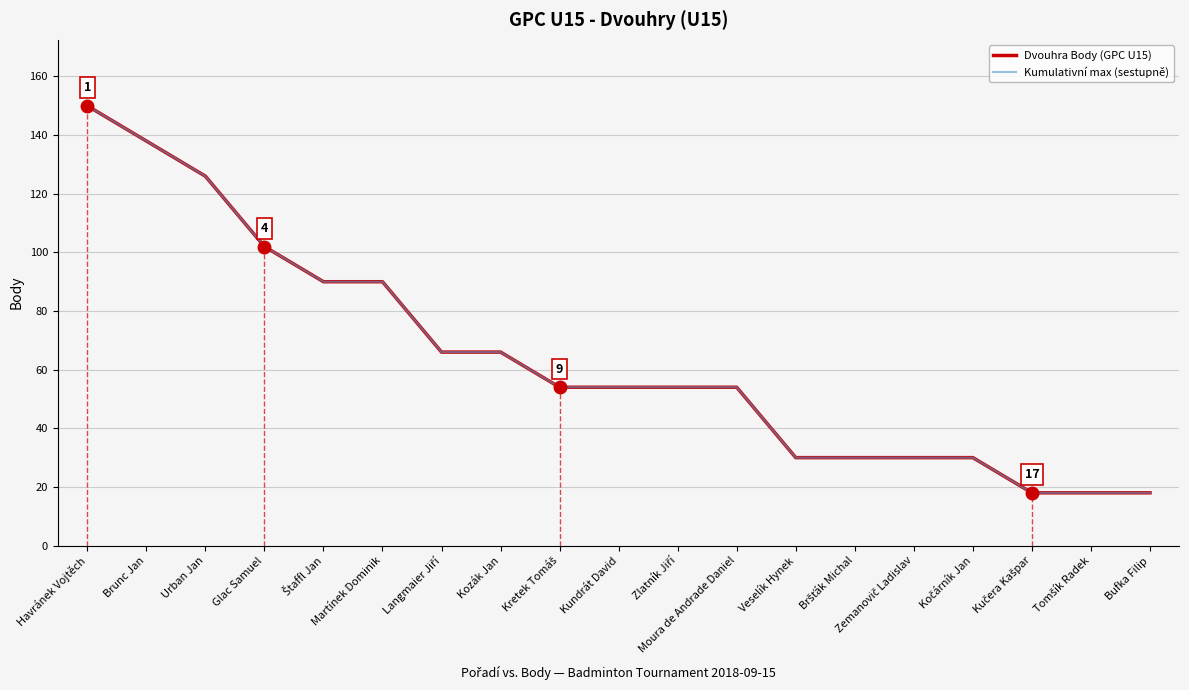

What value does the Kumulativní max (sestupně) series have at Moura de Andrade Daniel, to the nearest 5?

55